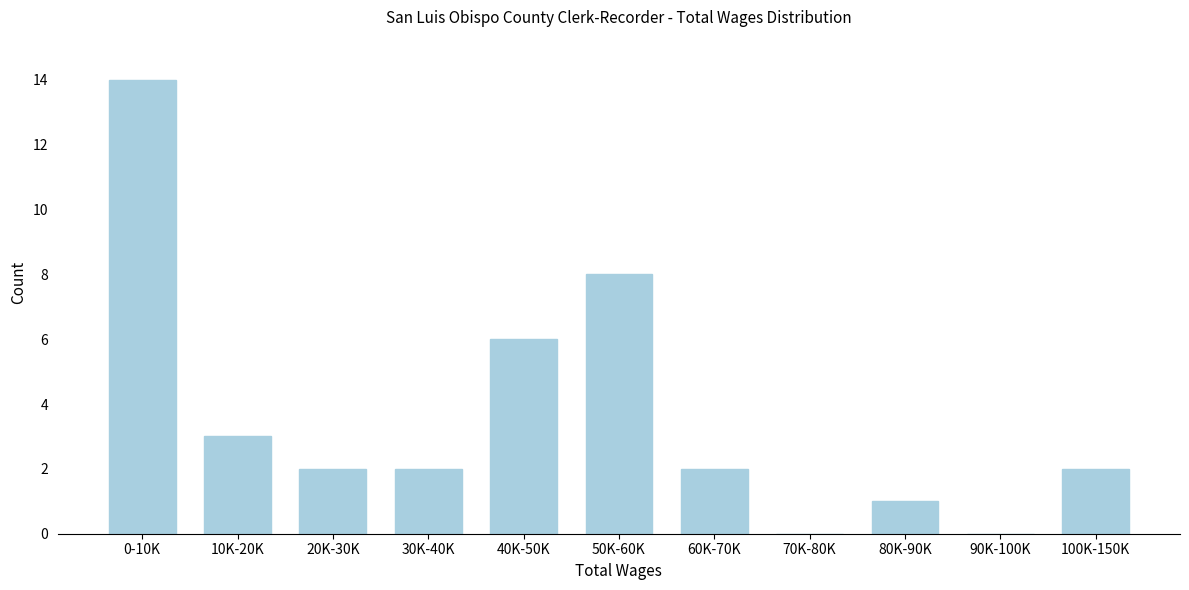

Reading left to right, transcribe all the data shown in this chart.

0-10K=14	10K-20K=3	20K-30K=2	30K-40K=2	40K-50K=6	50K-60K=8	60K-70K=2	70K-80K=0	80K-90K=1	90K-100K=0	100K-150K=2